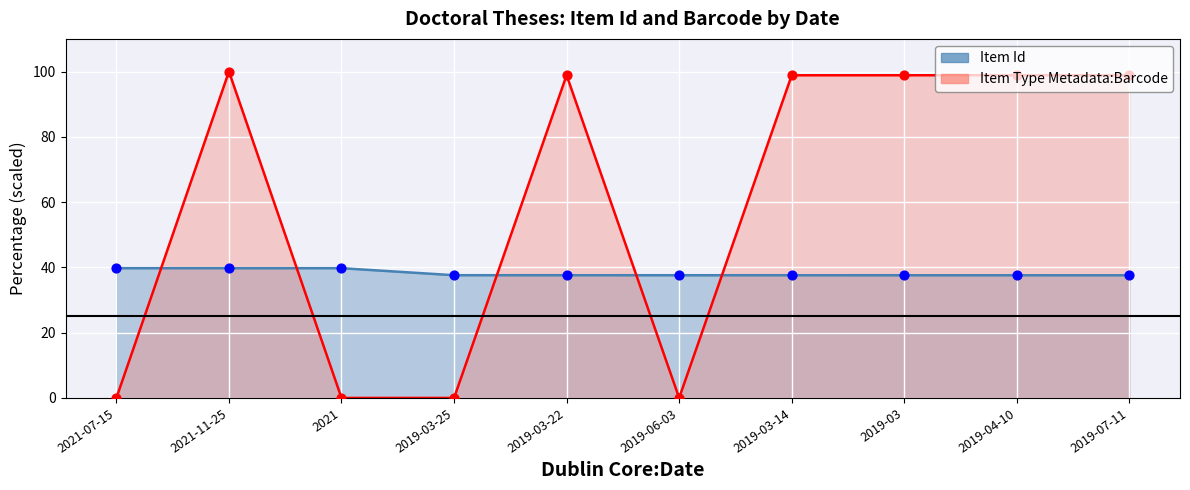

Is the value of Item Id at 2019-03 greater than the value of Item Type Metadata:Barcode at 2021?

Yes